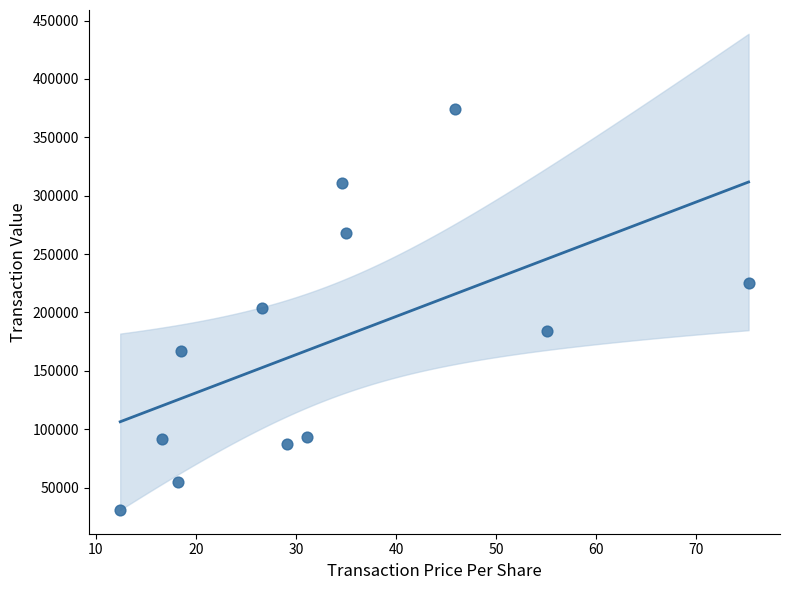

What is the average Y value?

174234